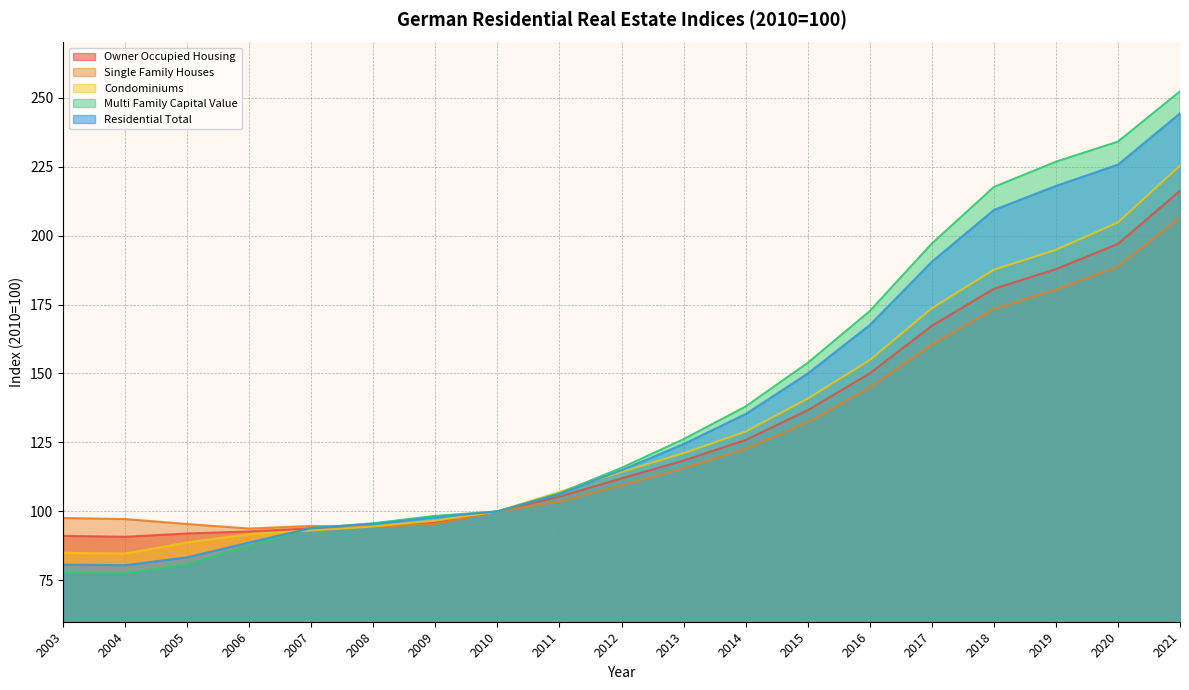

What is the difference between the highest and lowest values at 2020?

45.3